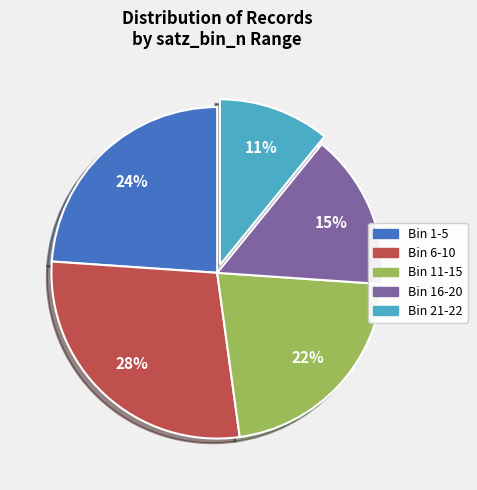

Between Bin 16-20 and Bin 1-5, which is larger?

Bin 1-5